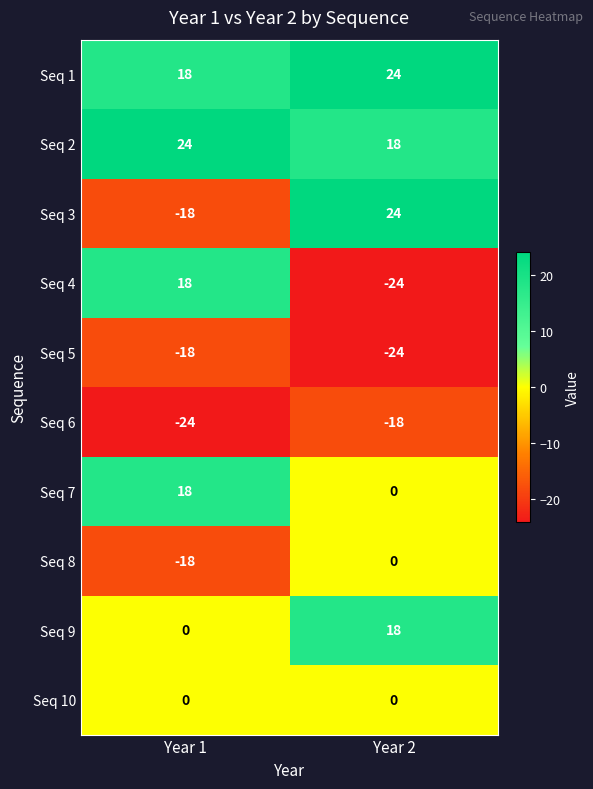

How many categories are shown in the chart?

2